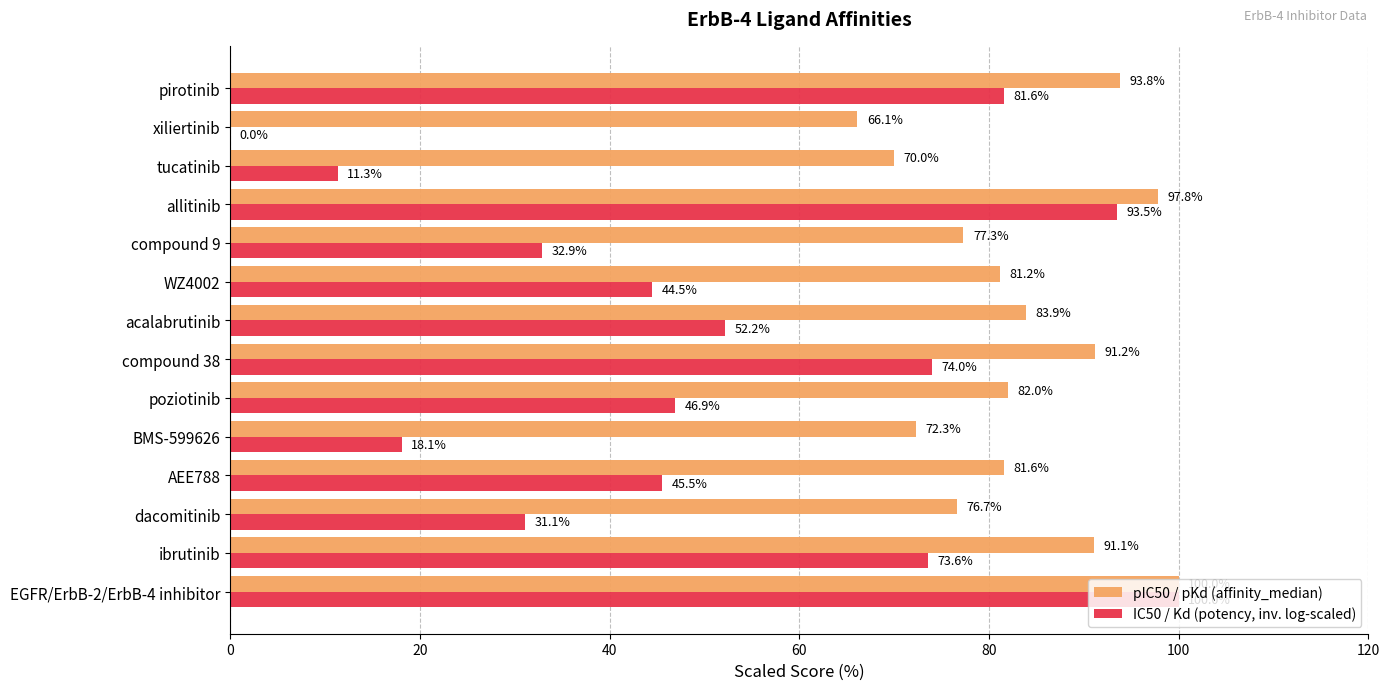

At which label is IC50 / Kd (potency, inv. log-scaled) closest to 50?

acalabrutinib